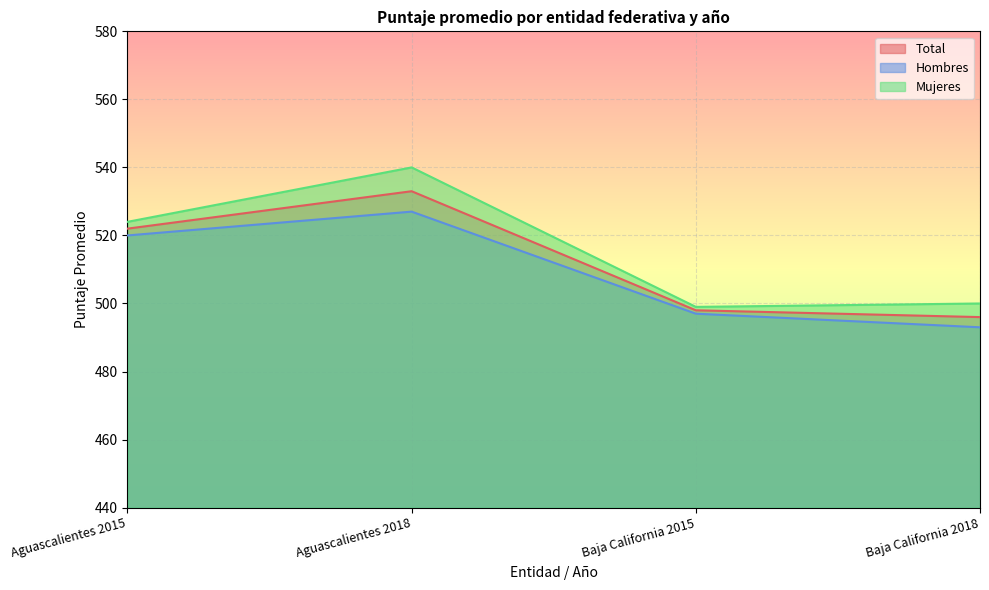

True or false: Total and Hombres cross at least once.

False